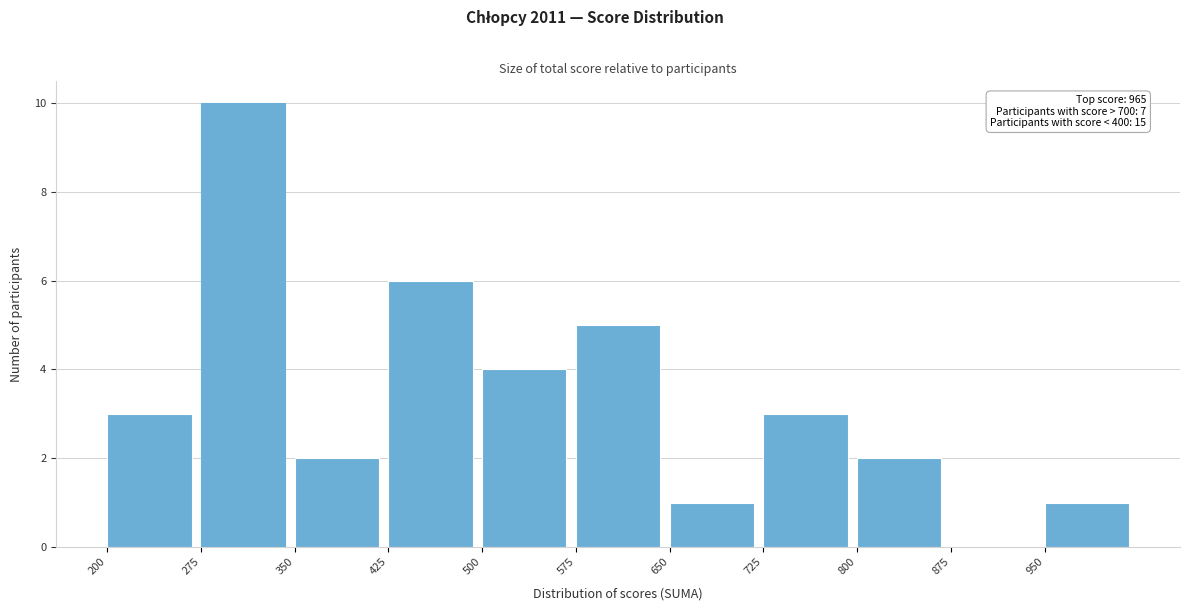

Which range on the x-axis has the tallest bar?

275 to 350